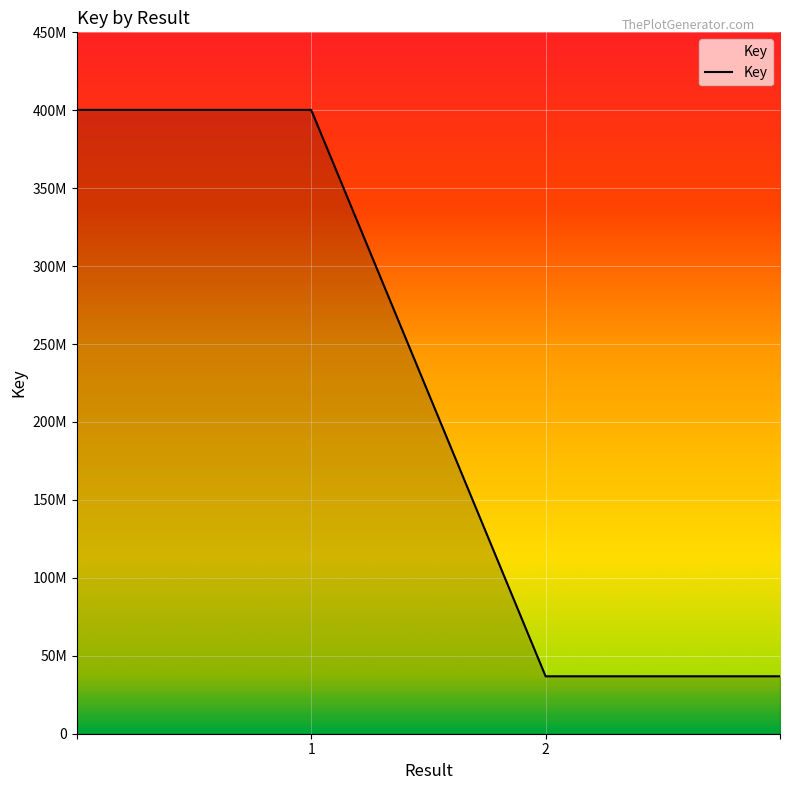

What is the maximum value shown in the chart?

400250619